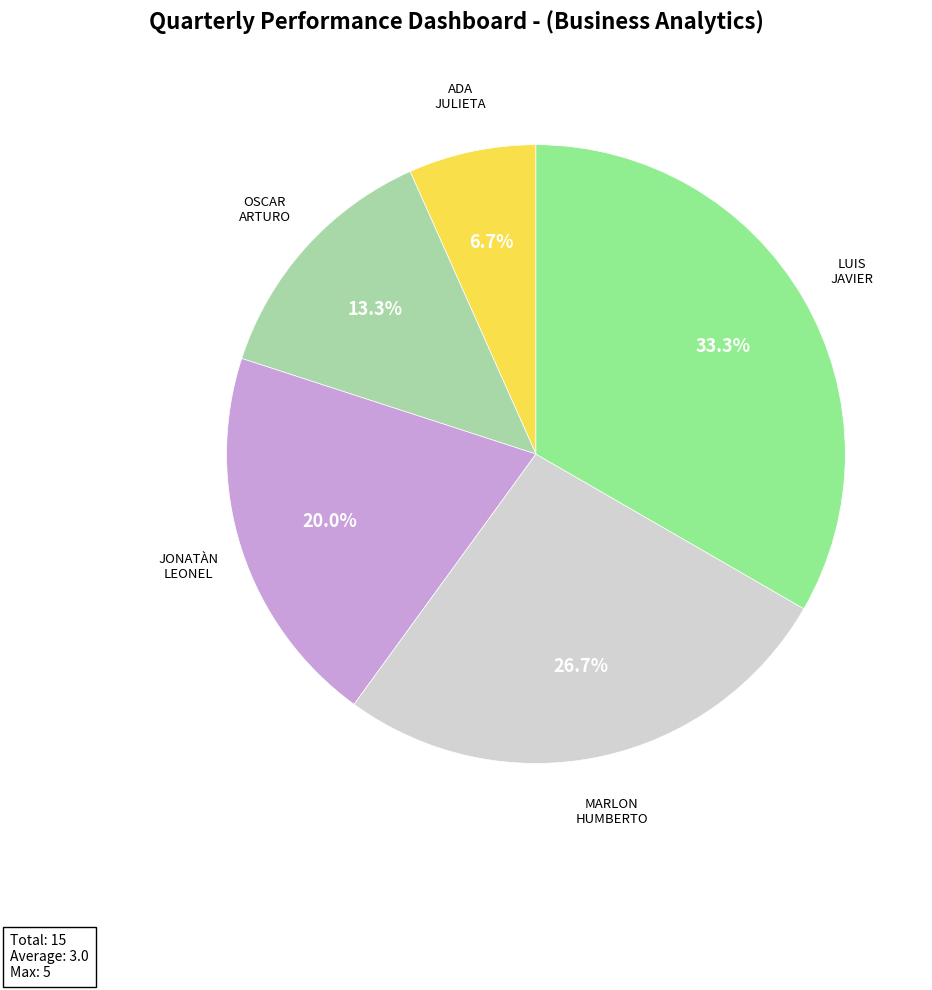

Is there a majority slice in this chart?

No